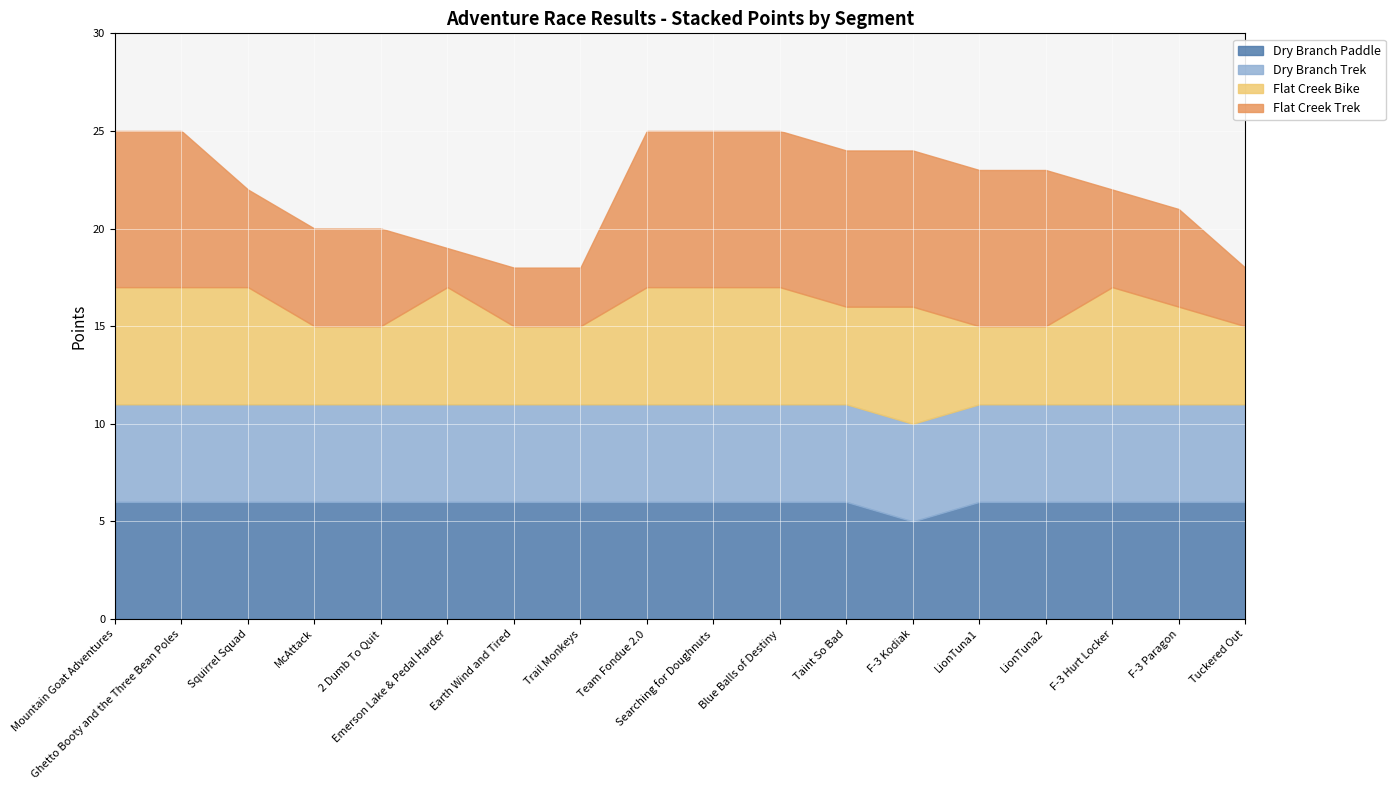

How many data points in Dry Branch Paddle are less than 6?

1